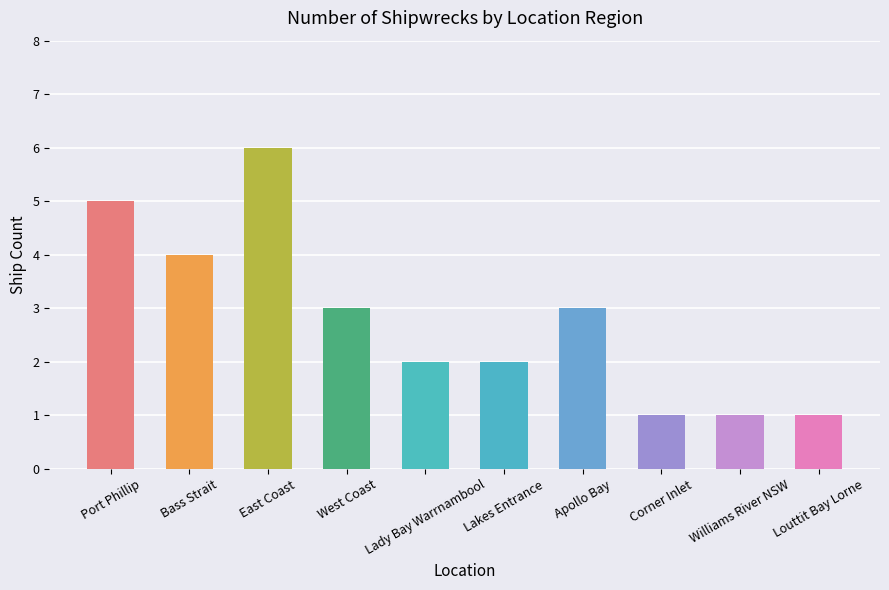

Which has a higher value, Lady Bay Warrnambool or Apollo Bay?

Apollo Bay